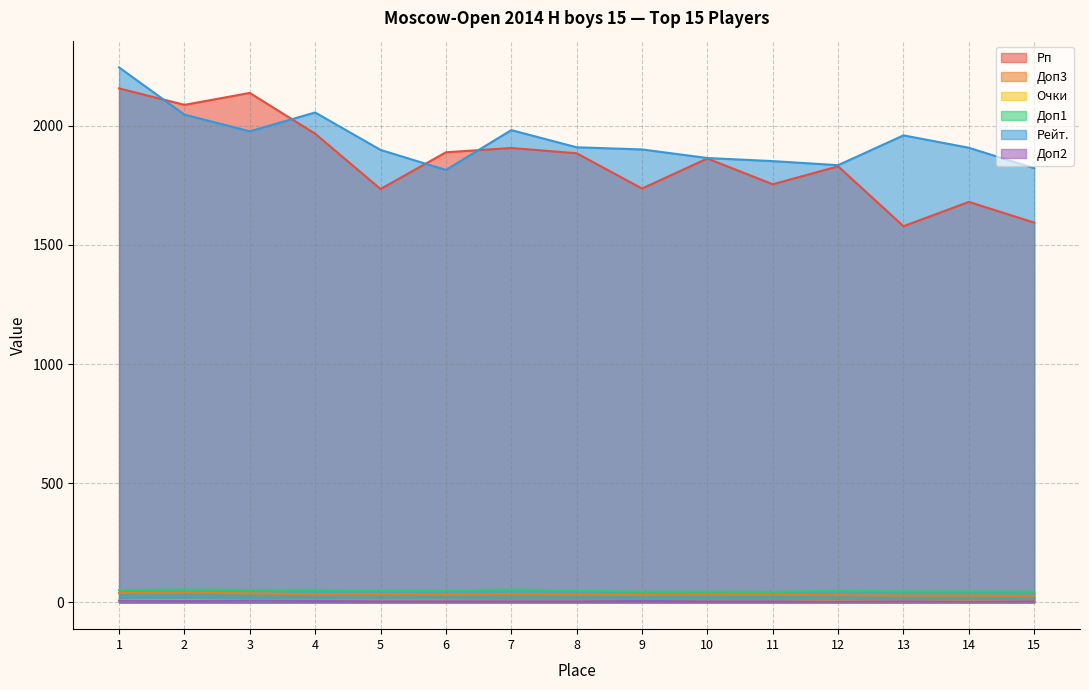

At 10, list the series in order from smallest to largest.

Доп2, Очки, Доп3, Доп1, Рп, Рейт.